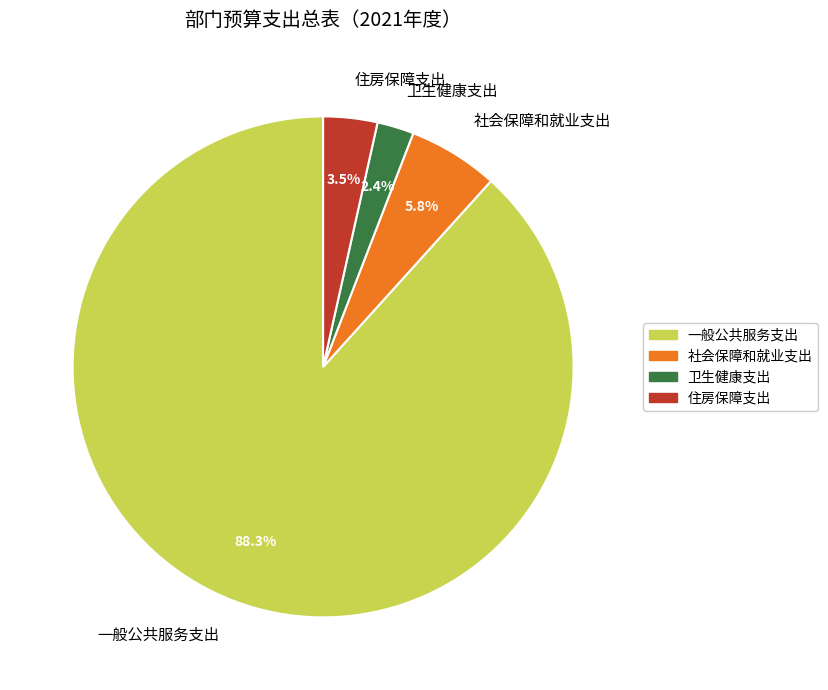

Is 一般公共服务支出 the majority of the pie?

Yes